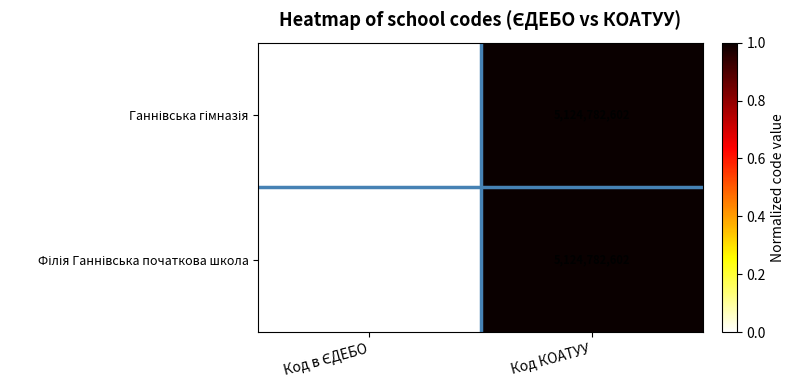

At which category does the chart reach its peak across all series?

Код КОАТУУ